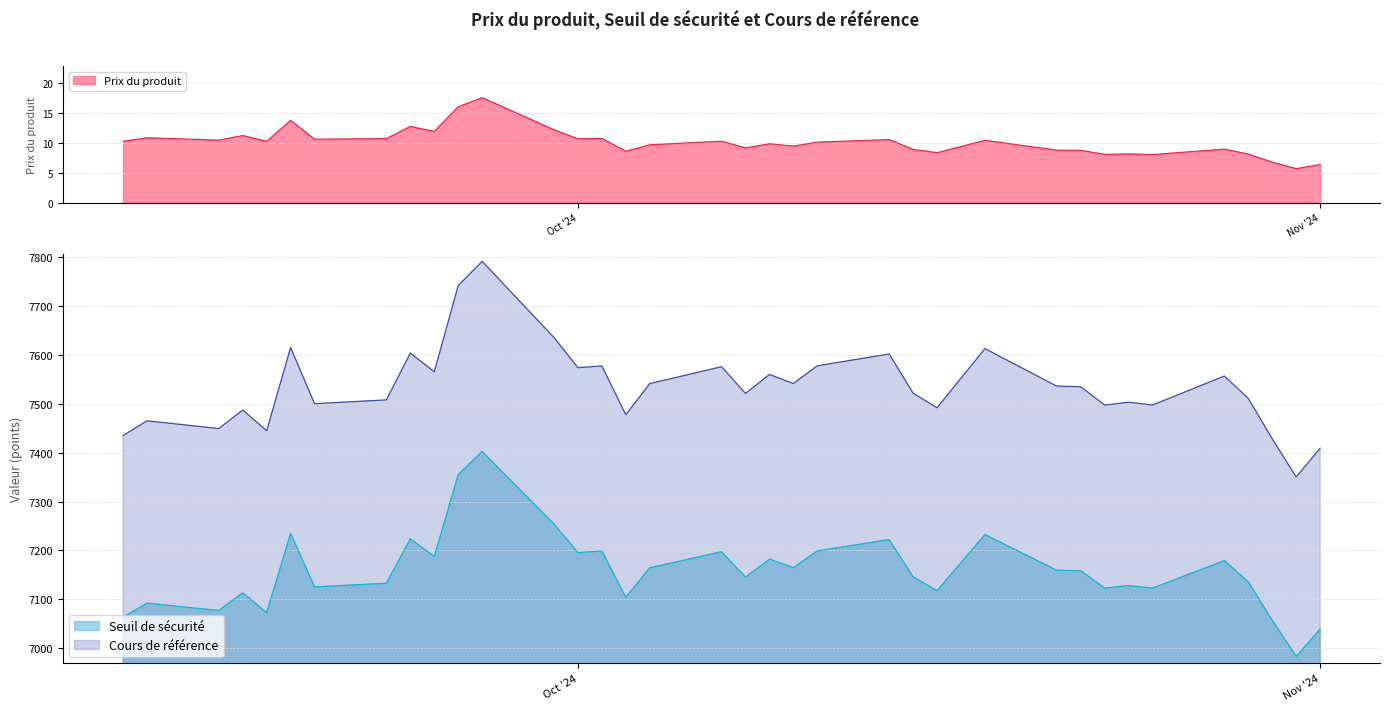

True or false: Cours de référence and Seuil de sécurité intersect in this chart.

False